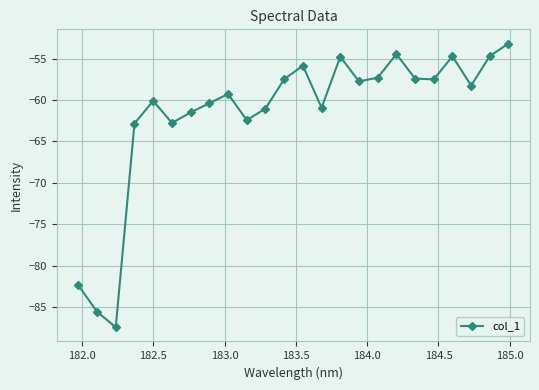

How many points are higher than both their immediate neighbors (excluding endpoints)?

6